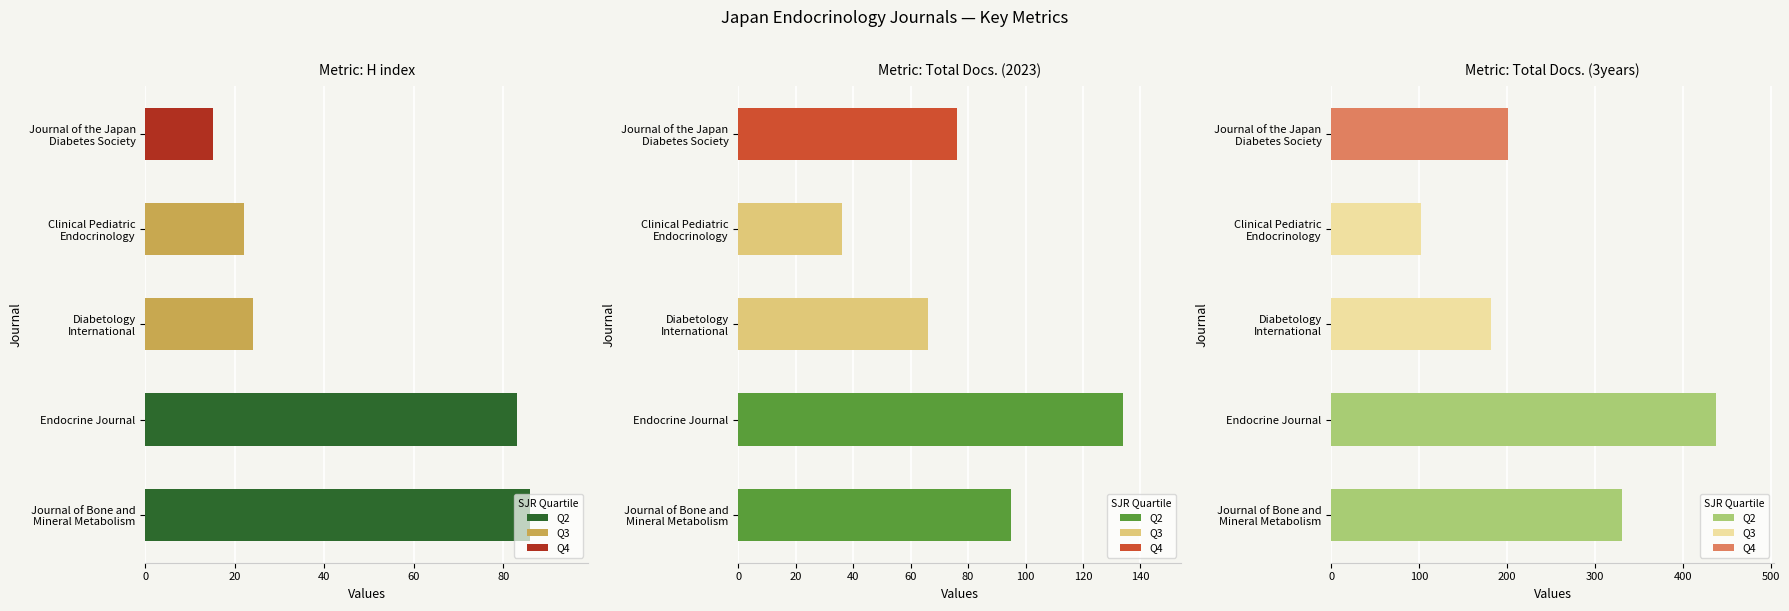

What is the minimum value shown in the chart?

15